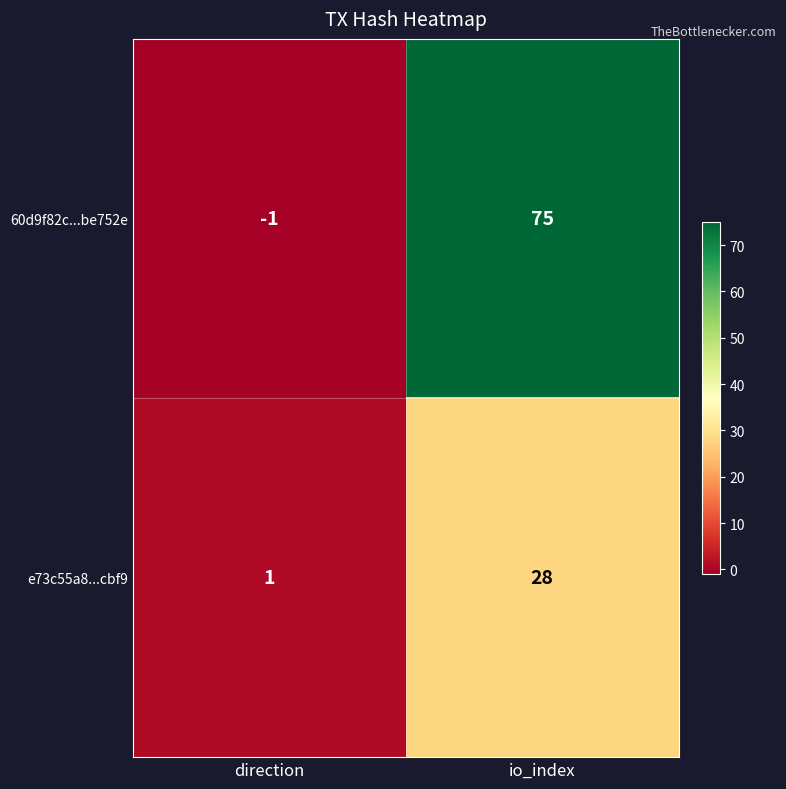

Which category has the lowest value across all series?

direction